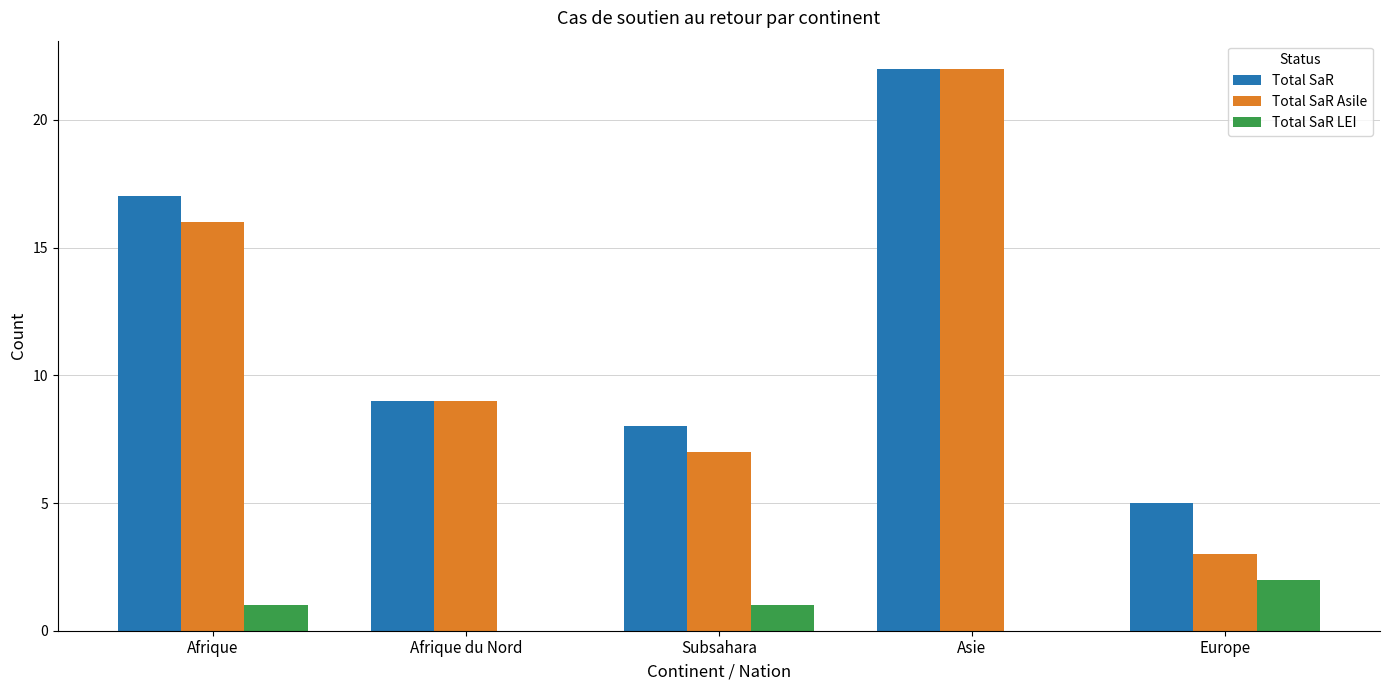

How many categories are shown in the chart?

5